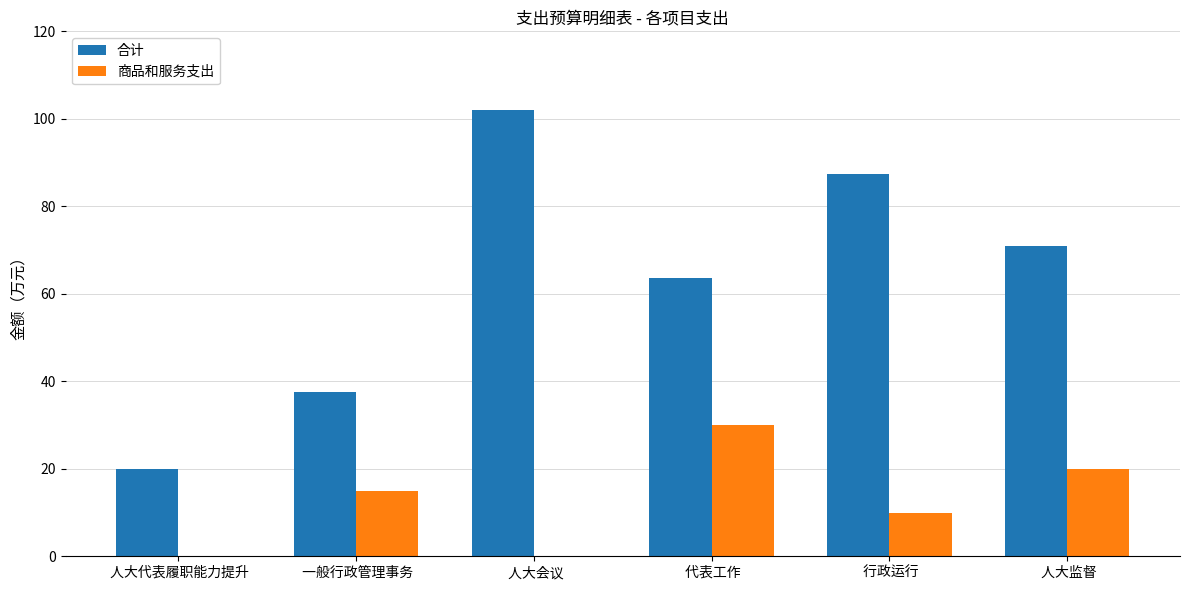

What is the spread (max minus min) of values at  一般行政管理事务?

22.6